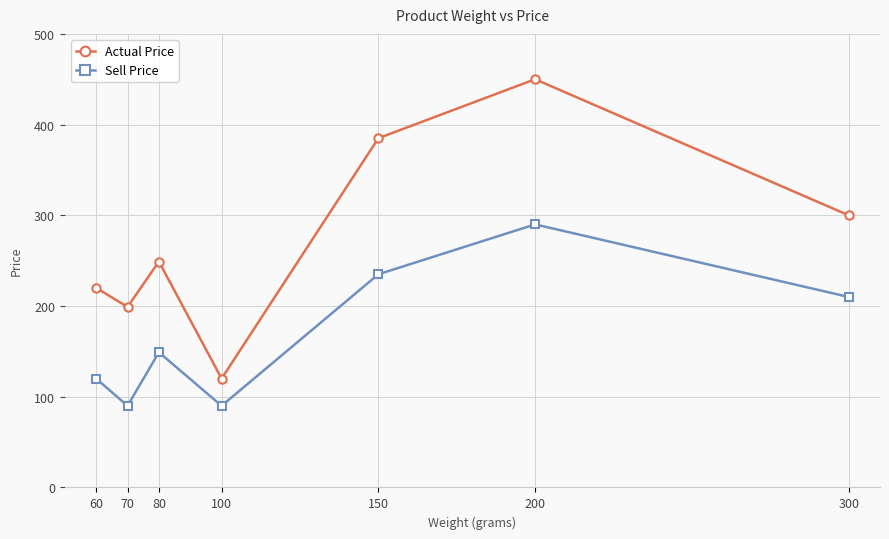

What is the difference between the highest and lowest values at 100?

30